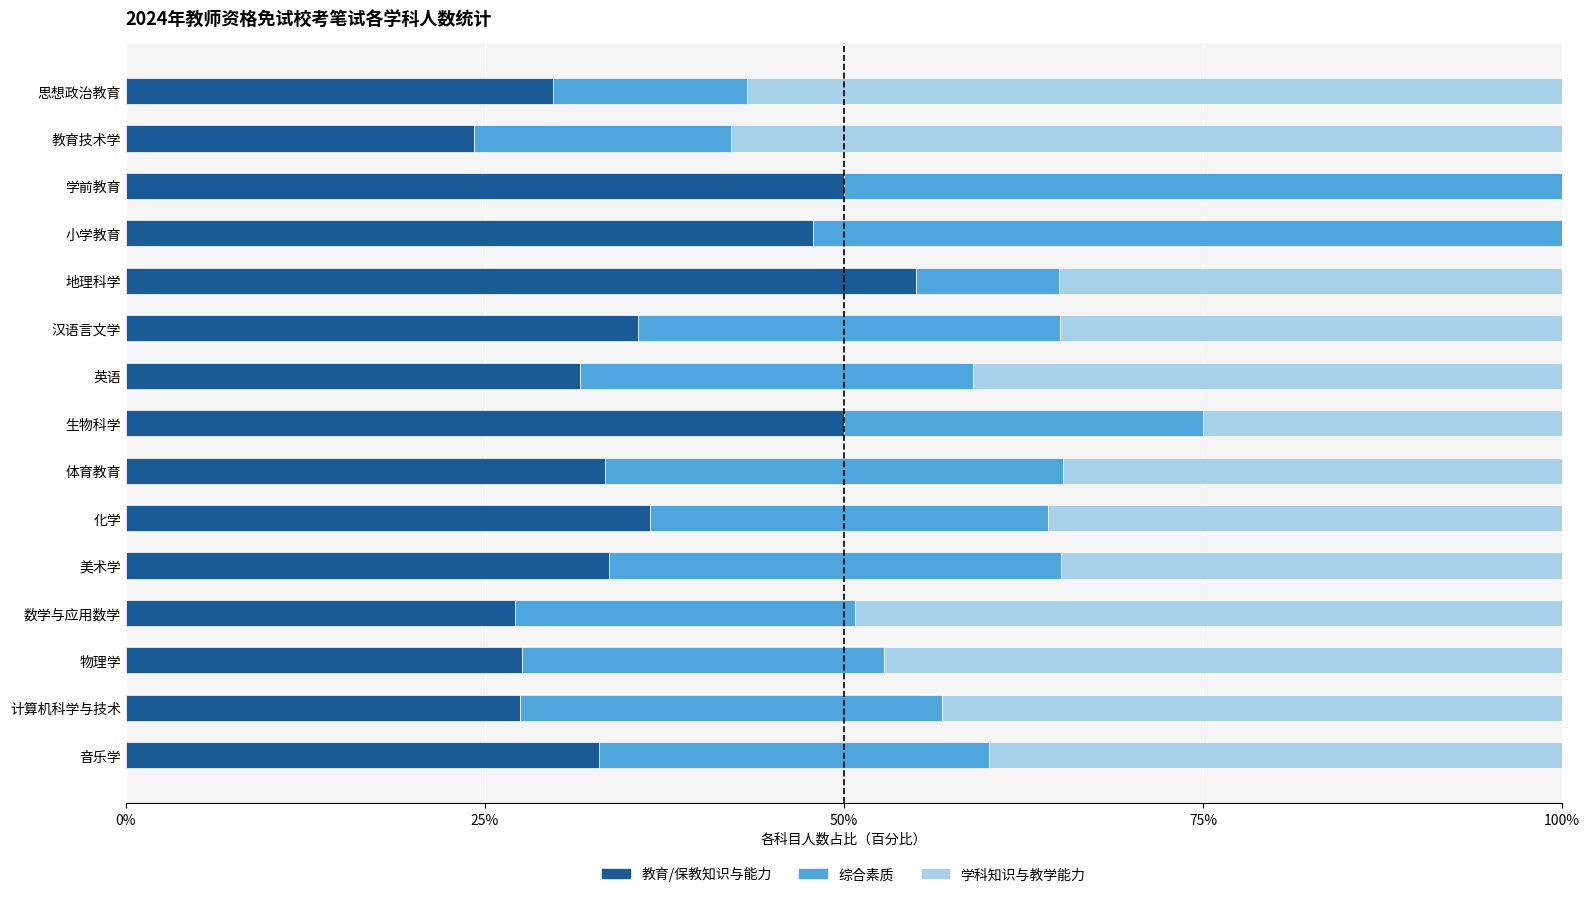

What is the total value across all series at 音乐学?

100.0